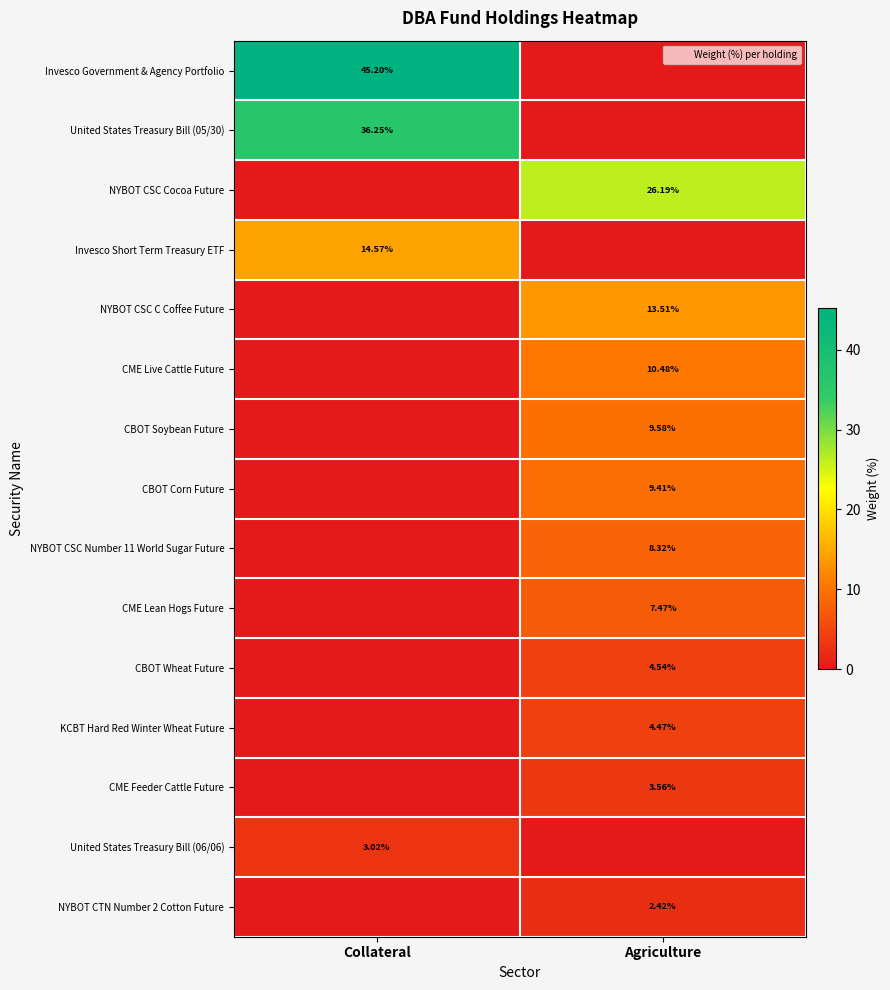

What is the highest value of the CME Live Cattle Future series?

10.5